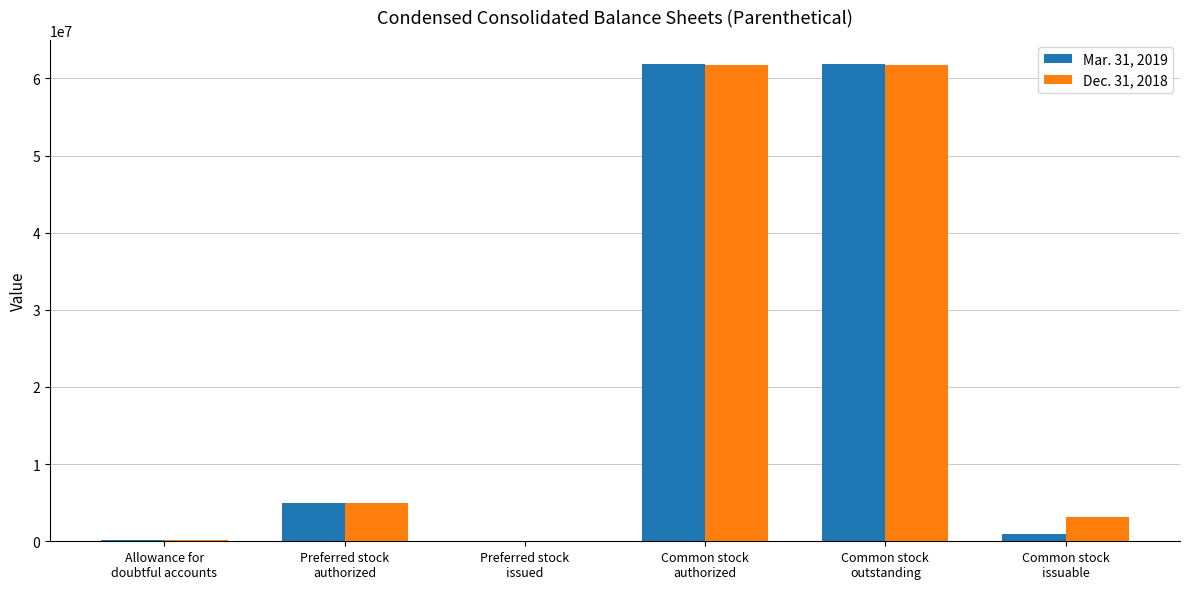

Is it true that Dec. 31, 2018 equals 61703575 at Common stock
outstanding?

True